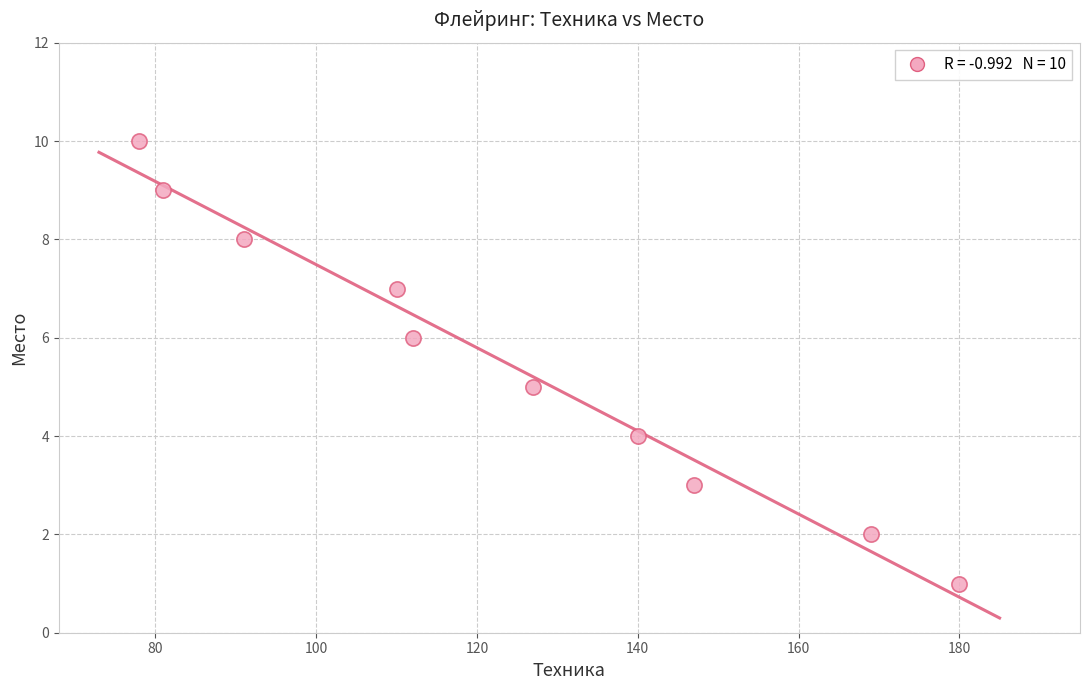

What is the range of X values (max minus min)?

102